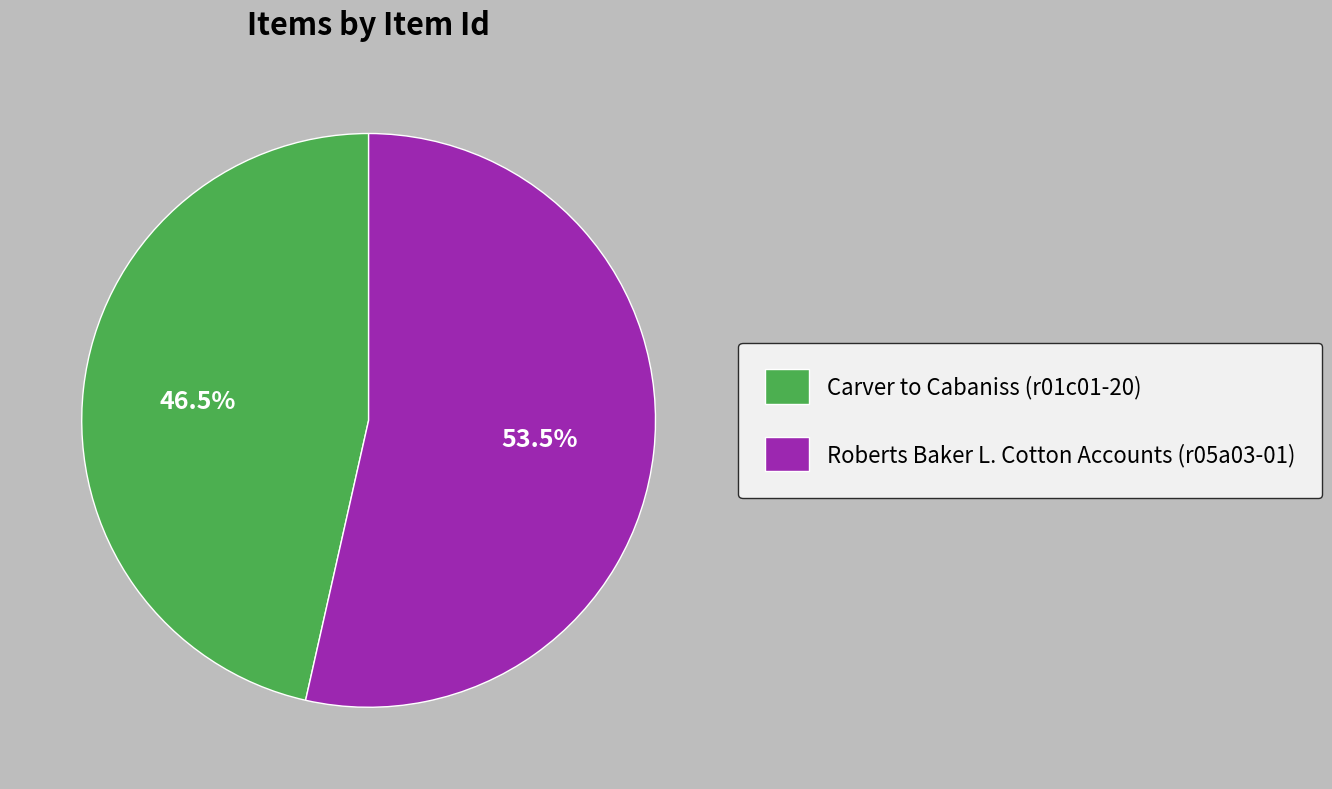

What is the ratio of the value at Roberts Baker L. Cotton Accounts (r05a03-01) to the value at Carver to Cabaniss (r01c01-20)?

1.2